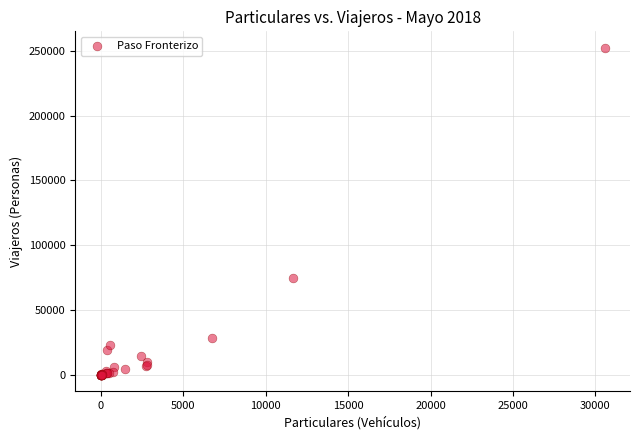

What Y value in the scatter plot is closest to 126195?

74665